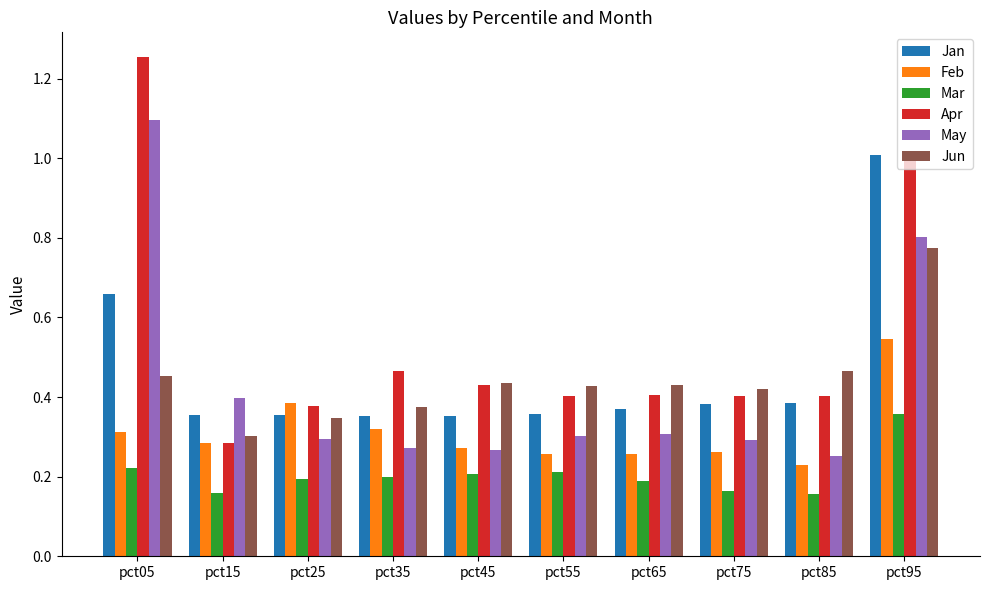

What is the sum of all Apr values?

5.4